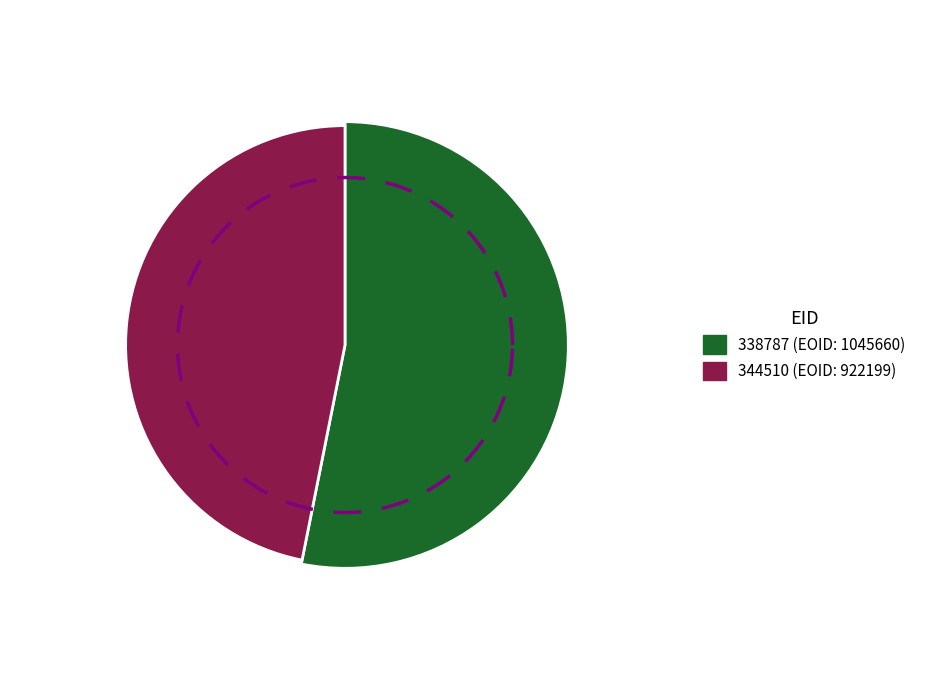

The 344510 slice represents 38% of the pie. True or false?

False